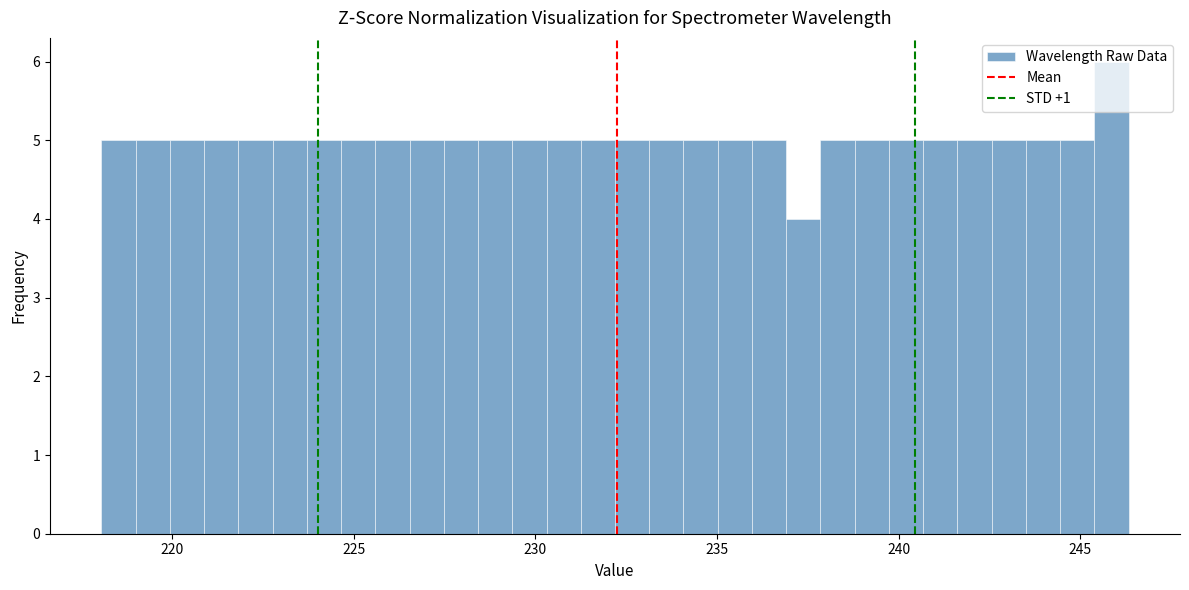

Read against the x-axis, roughly where is the centre of the tallest bar?

246.0